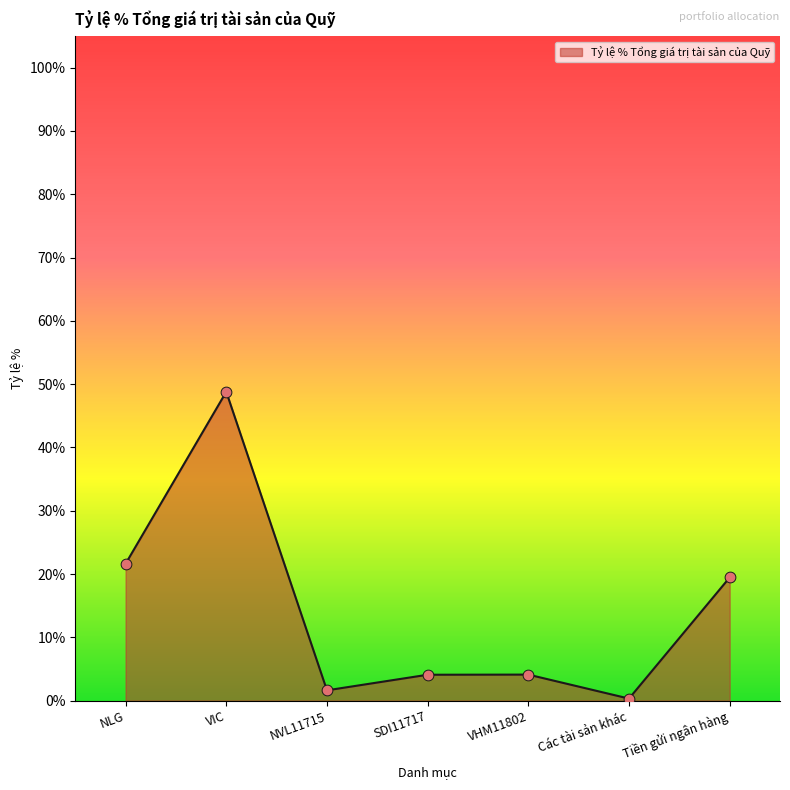

Is this an area chart (filled region under the line)?

Yes